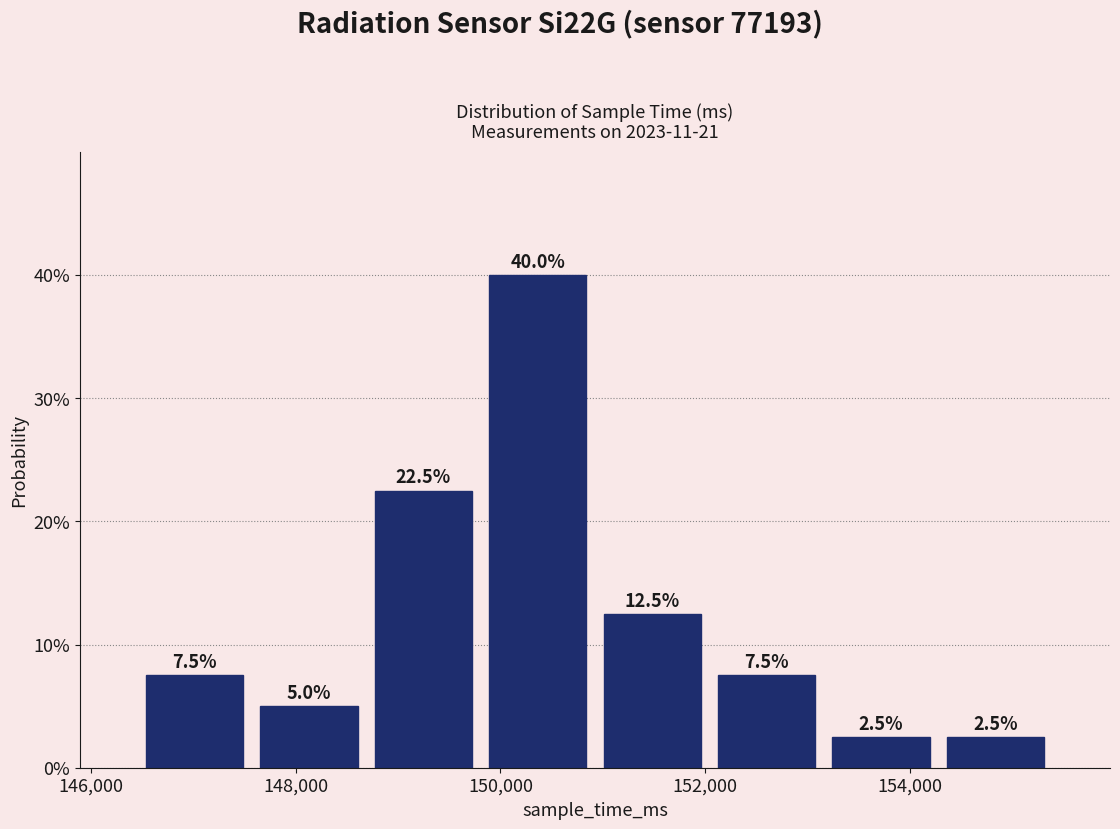

Reading left to right, list every bar in this chart as the range it spans on the x-axis followed by its height. The bar edges are not printed on the chart, so give them approximately, as read against the axis.

146400 to 147600: 7.5
147600 to 148600: 5.0
148600 to 149800: 22.5
149800 to 151000: 40.0
151000 to 152000: 12.5
152000 to 153200: 7.5
153200 to 154200: 2.5
154200 to 155400: 2.5